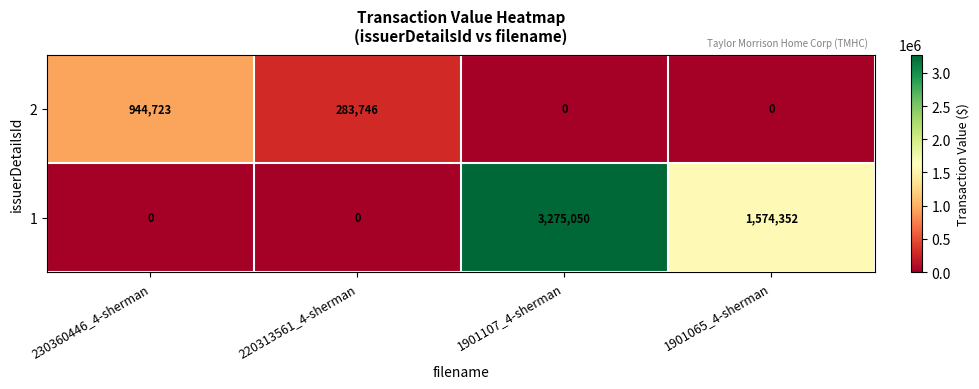

True or false: 1 has a value of 5635861 at 1901107_4-sherman.

False